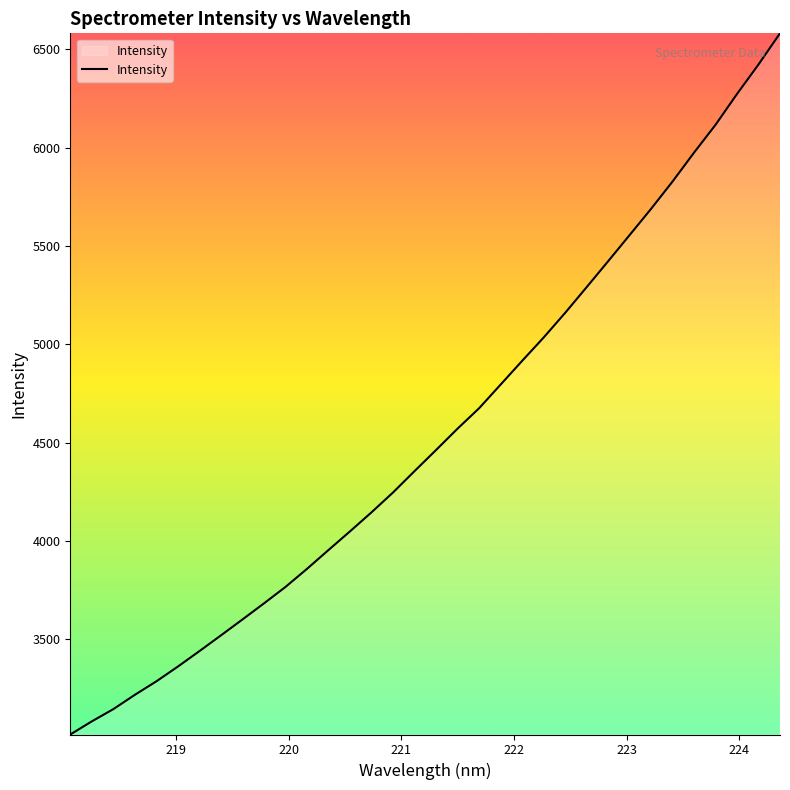

What is the difference between the maximum and minimum values?

3564.9